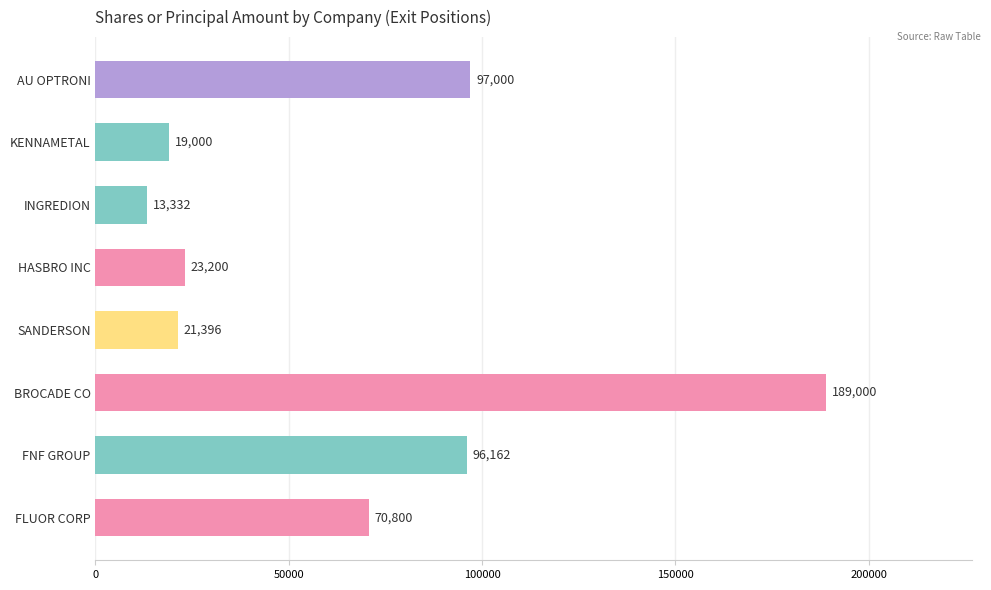

What is the change in value from HASBRO INC to BROCADE CO?

+165800